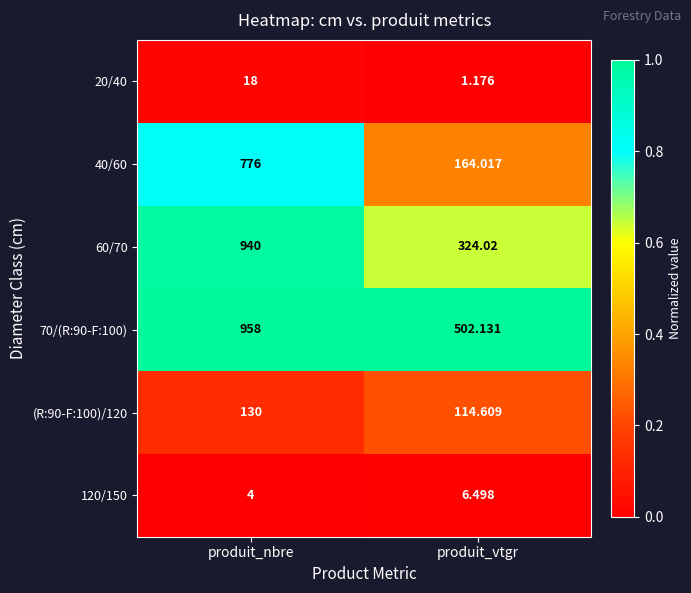

At which category does the chart reach its minimum across all series?

produit_vtgr